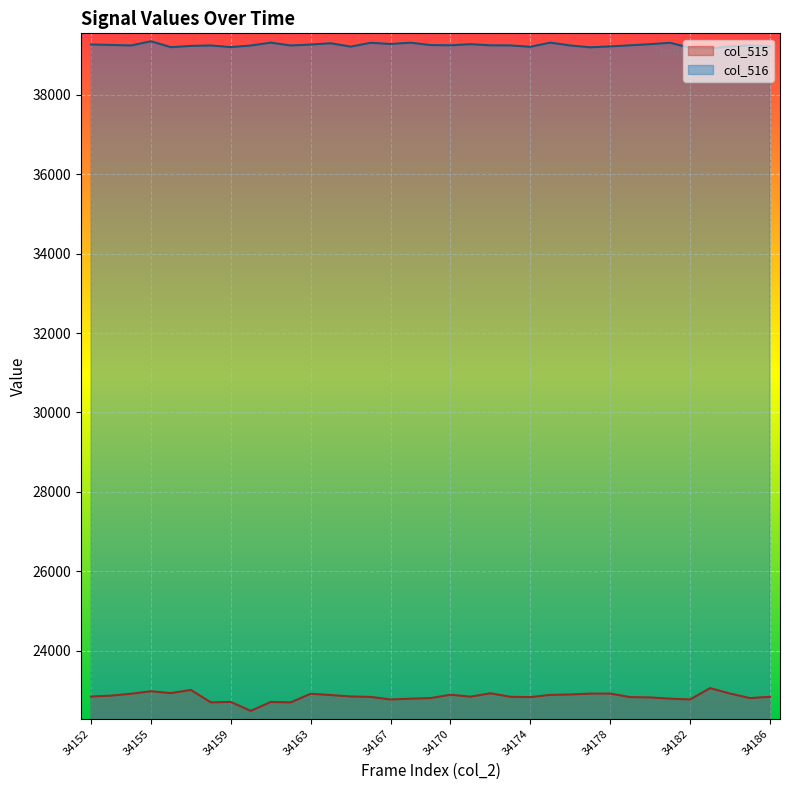

List the series in order of their overall mean, lowest first.

col_515, col_516